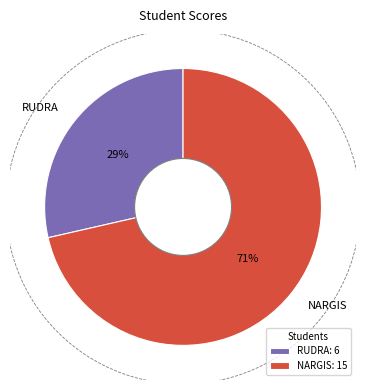

What is the change in value from RUDRA to NARGIS?

+9